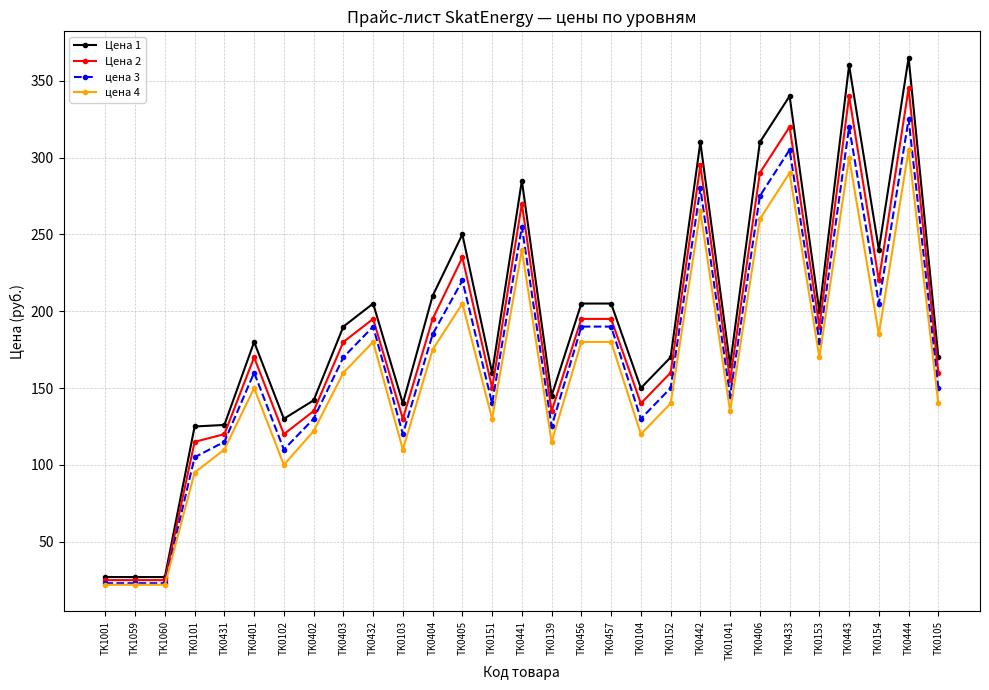

How many data points does each series have?

29